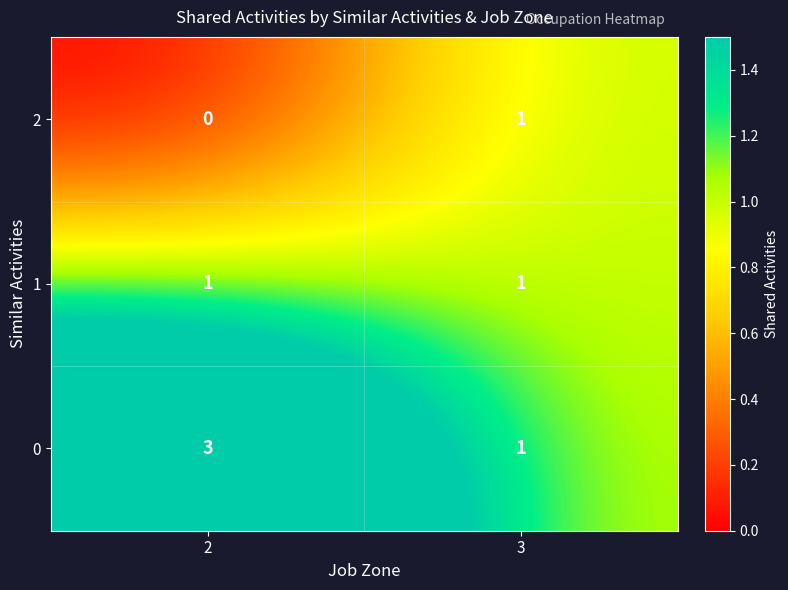

What is the greatest value displayed?

3